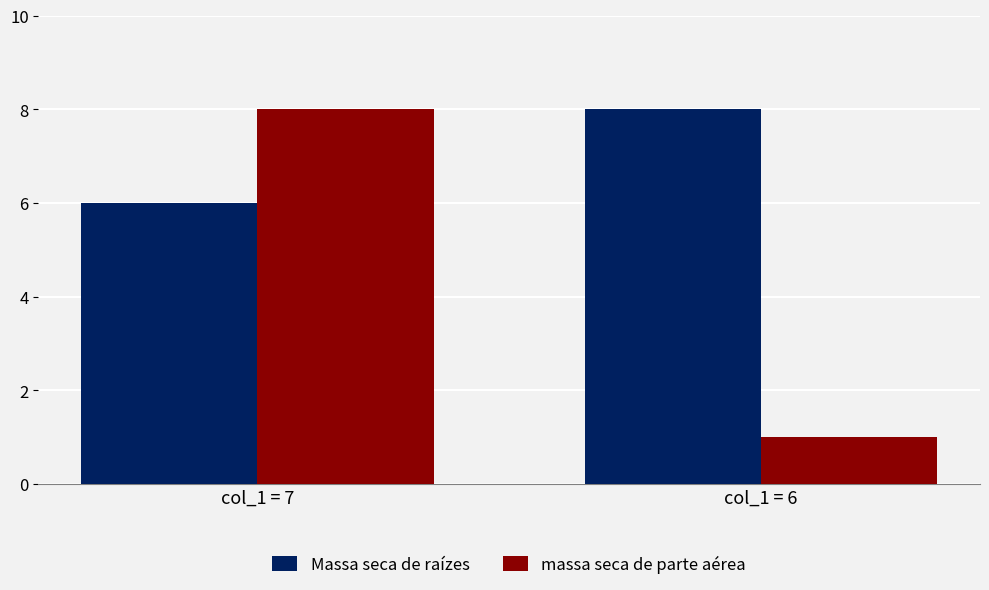

Which series has the widest spread of values?

massa seca de parte aérea